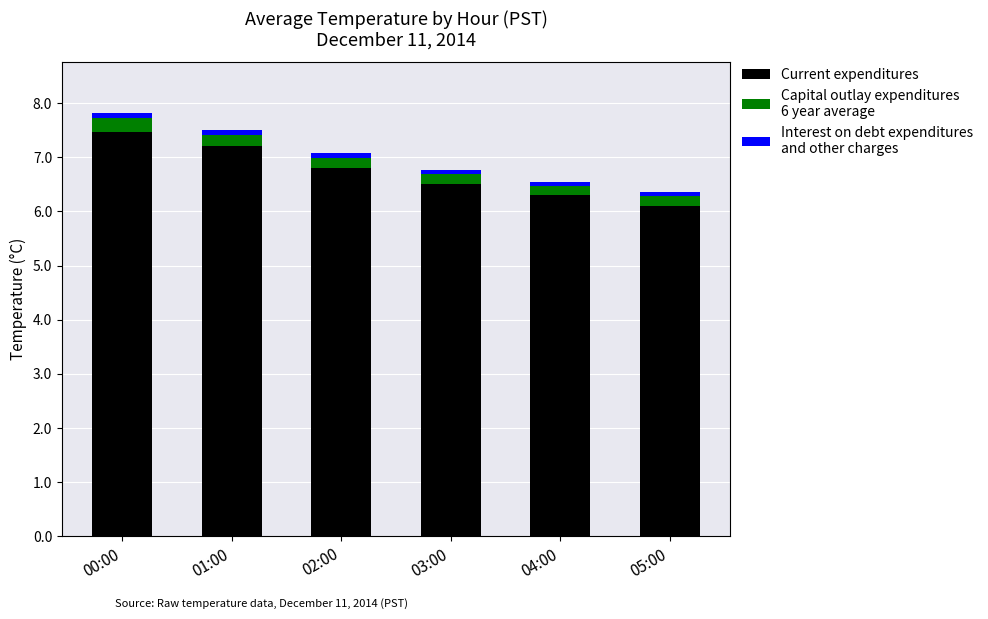

Reading right to left, transcribe the values for Current expenditures.

05:00=6.1	04:00=6.3	03:00=6.5	02:00=6.8	01:00=7.2	00:00=7.5